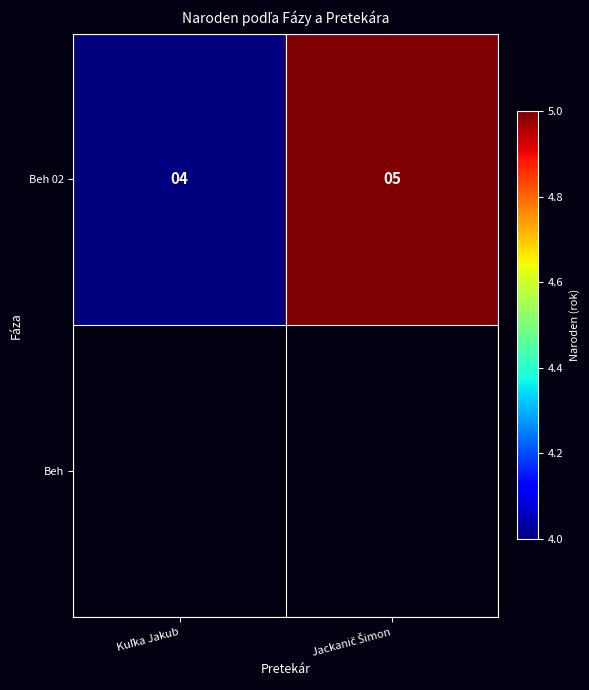

What is the difference between the maximum and minimum values?

1